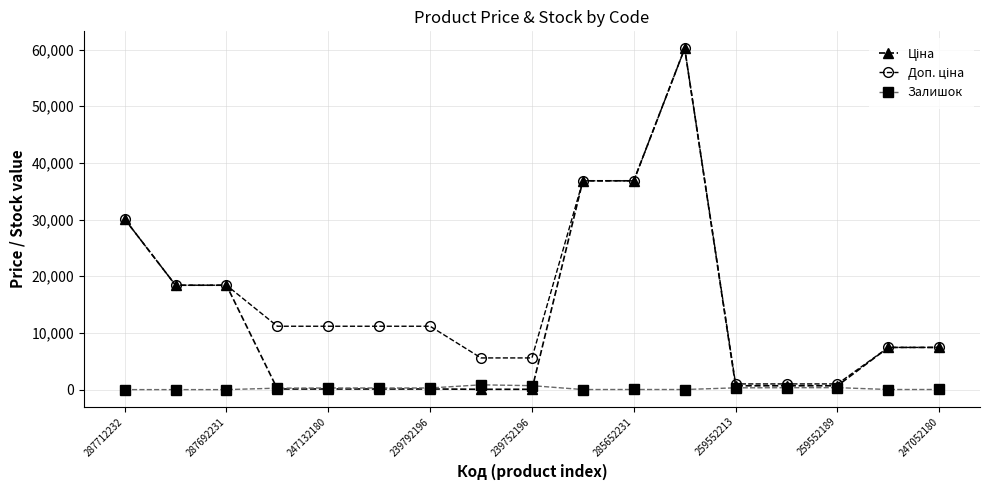

True or false: Залишок has more than 0 points higher than both neighbors.

True